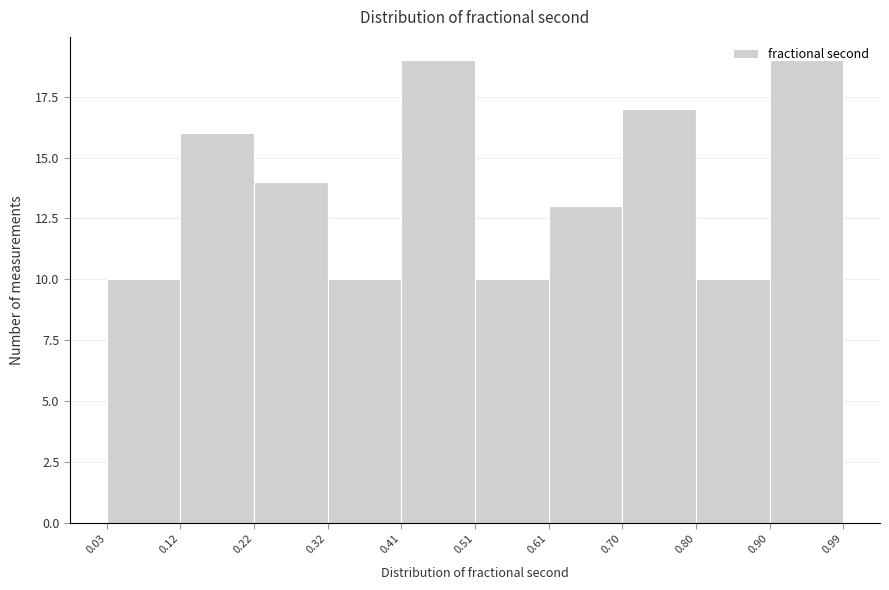

How tall is the bar that spans 0.61 to 0.70 on the x-axis? The values are not printed on the chart, so give them approximately, as read against the axis.

13